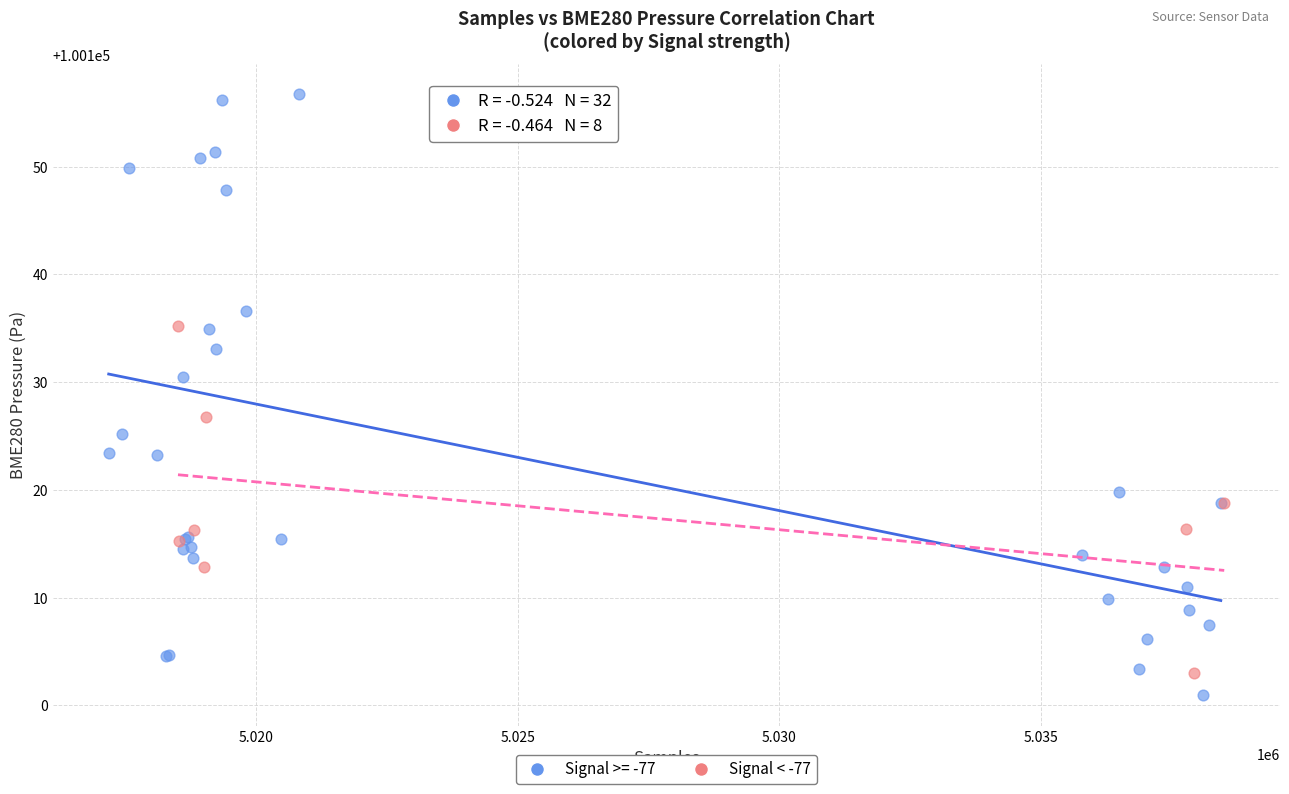

Which series has the widest spread of Y values?

Signal >= -77